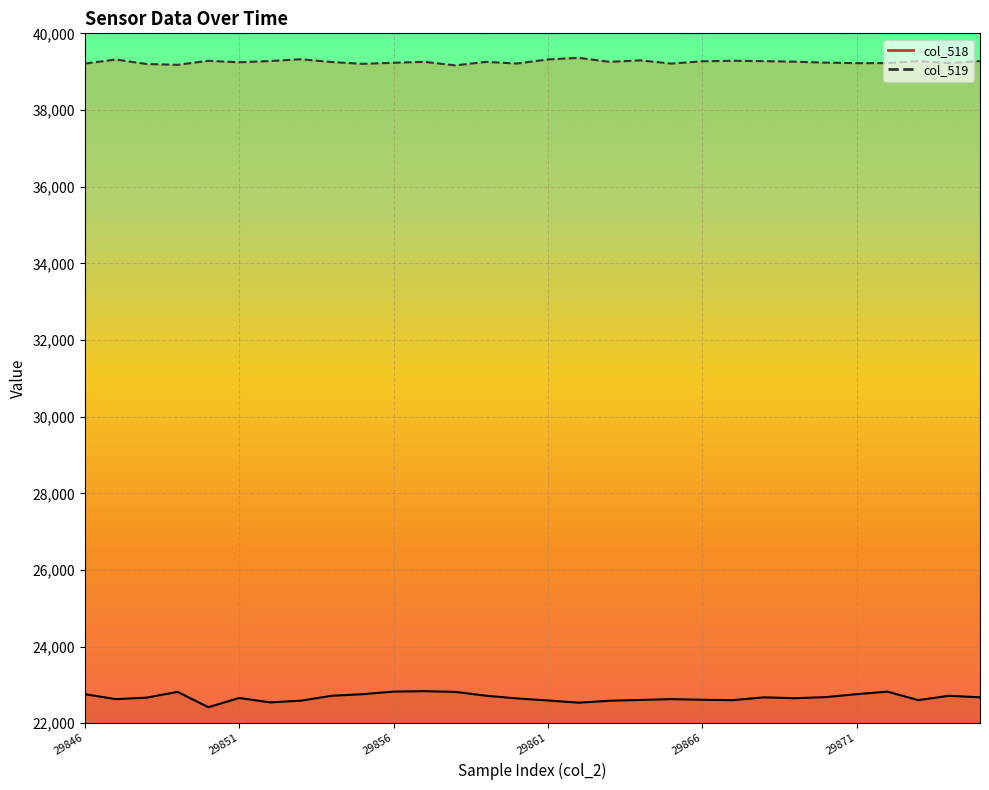

How many lines are shown in the chart?

2